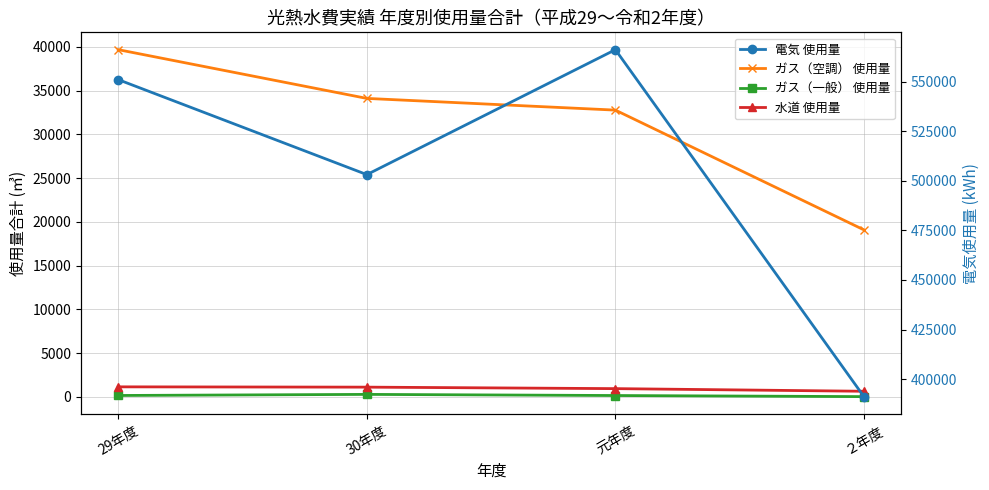

True or false: 電気 使用量 and 水道 使用量 intersect in this chart.

False